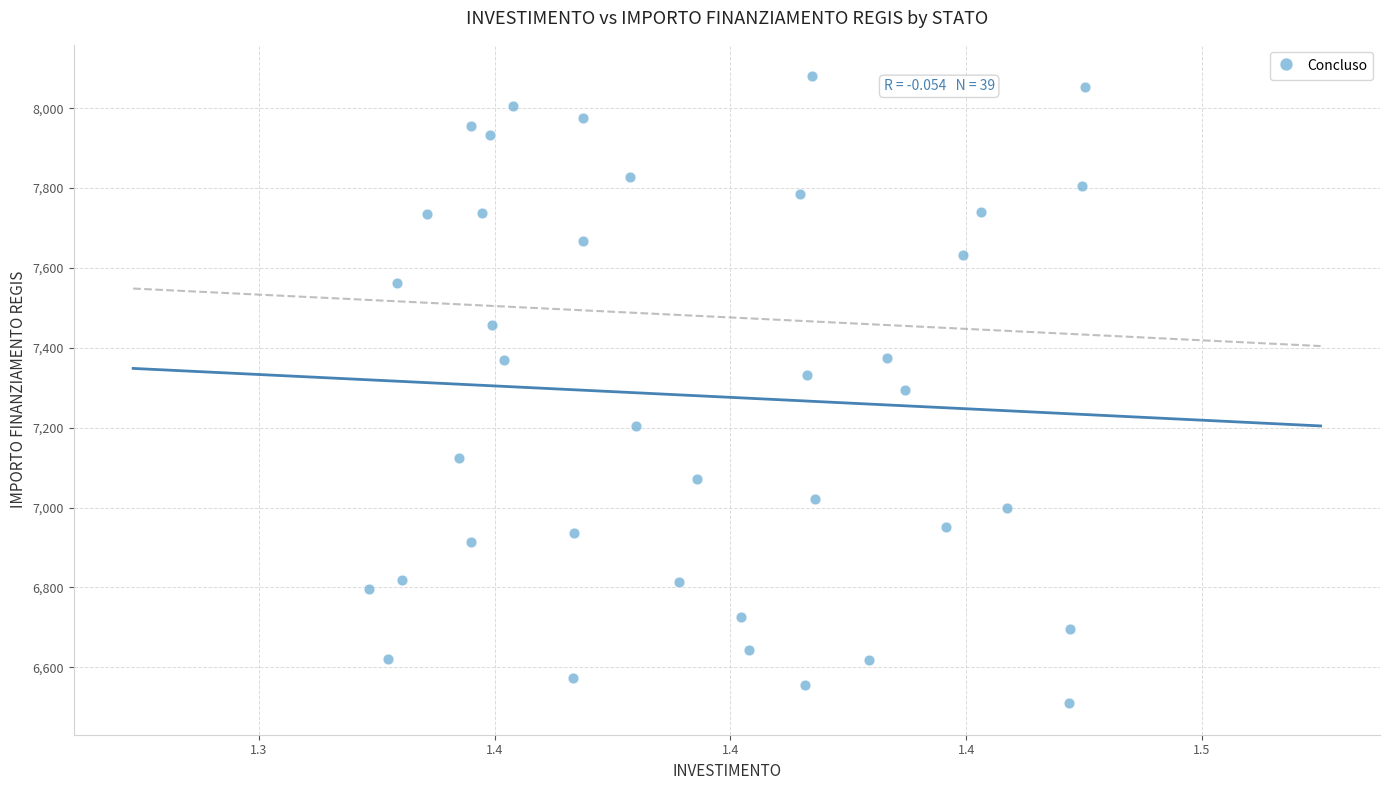

What is the range of Y values (max minus min)?

1570.2